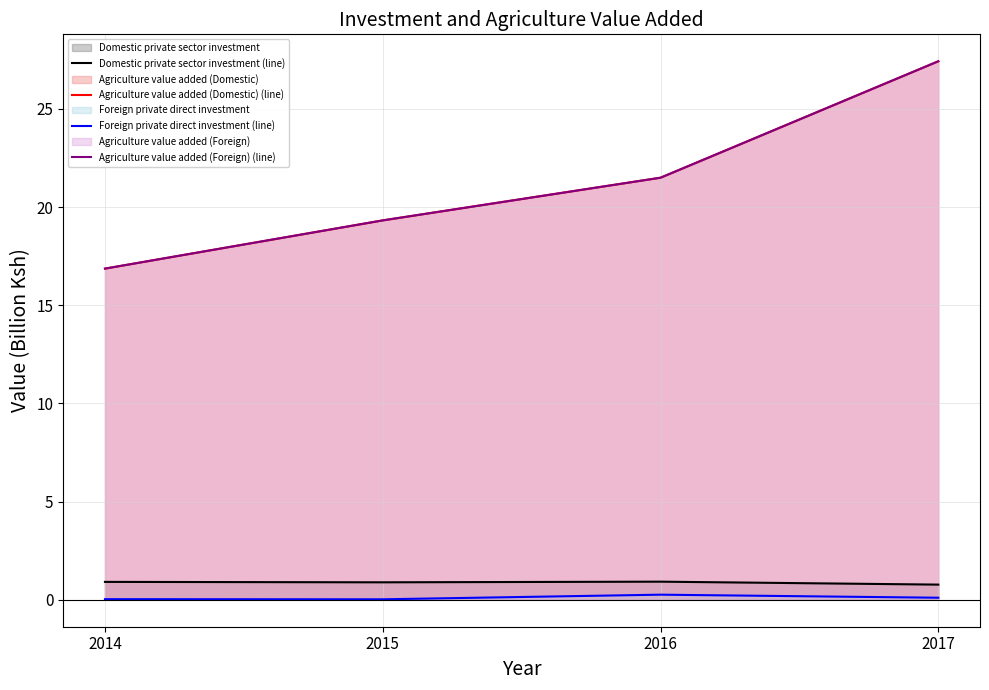

The value of Foreign private direct investment (line) at 2017 is 0.1. True or false?

True